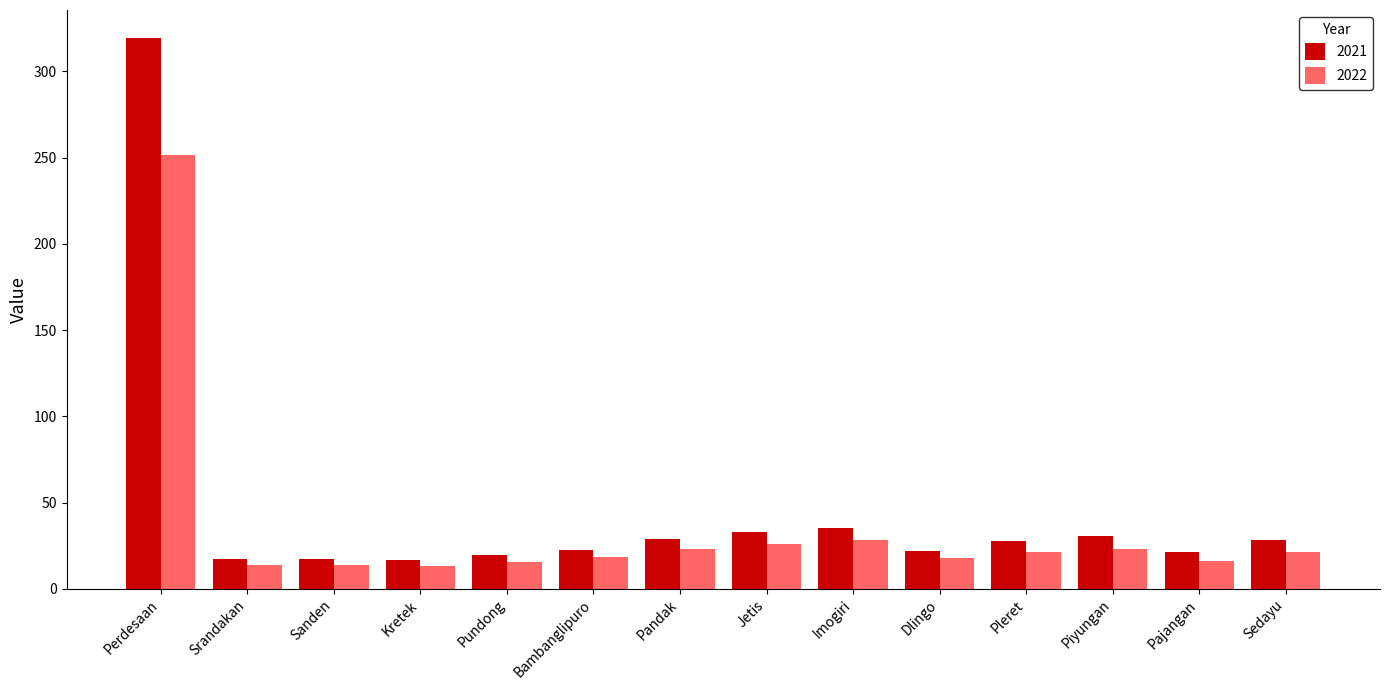

What are all the series names shown in the legend?

2021, 2022